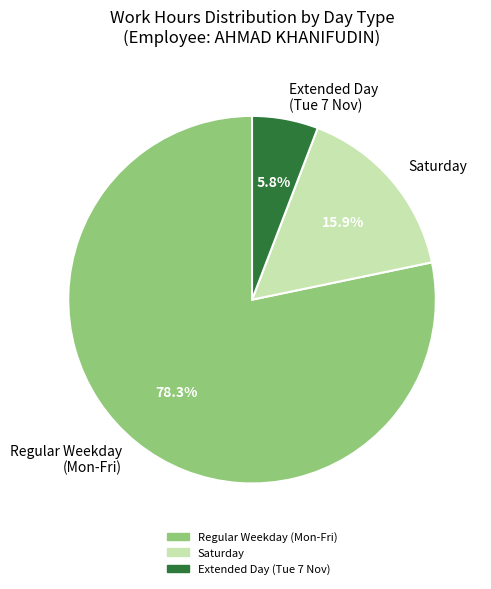

How many segments does this pie chart have?

3